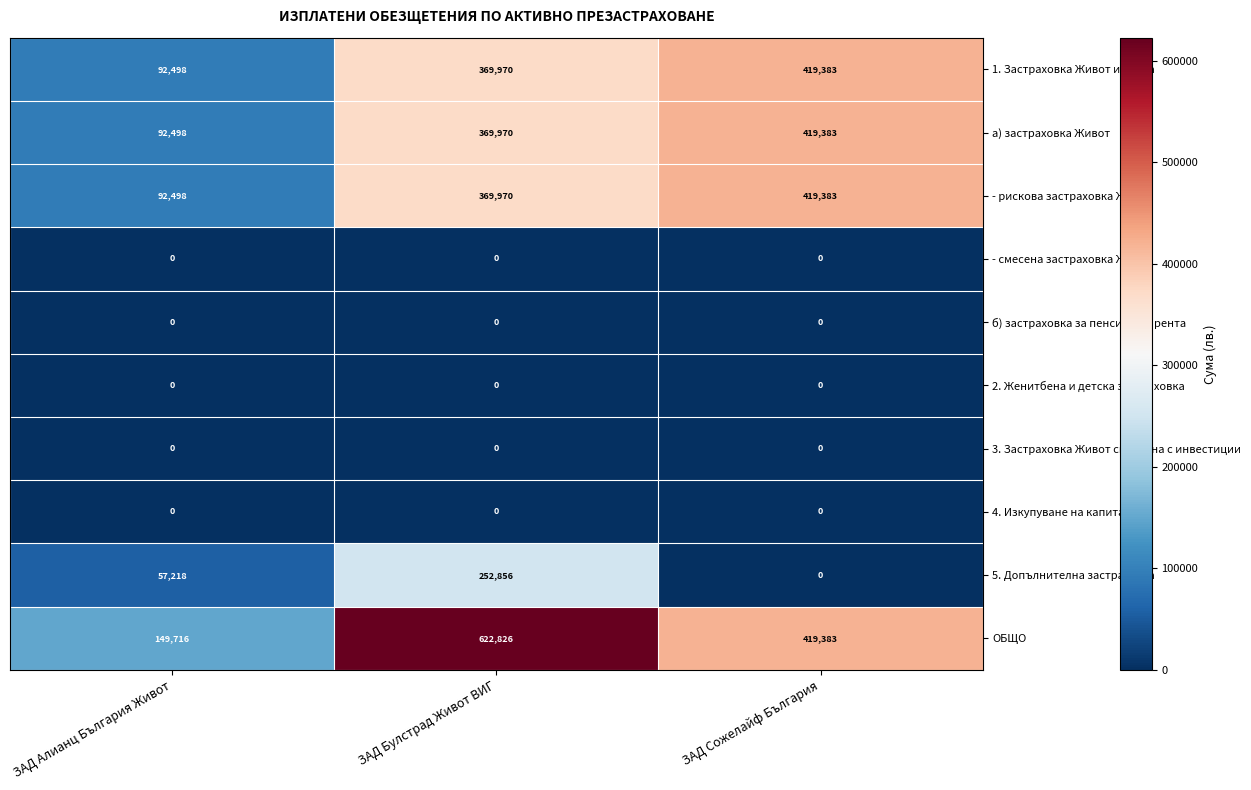

True or false: 3. Застраховка Живот свързана с инвестиции has a value of 0 at ЗАД Булстрад Живот ВИГ.

True